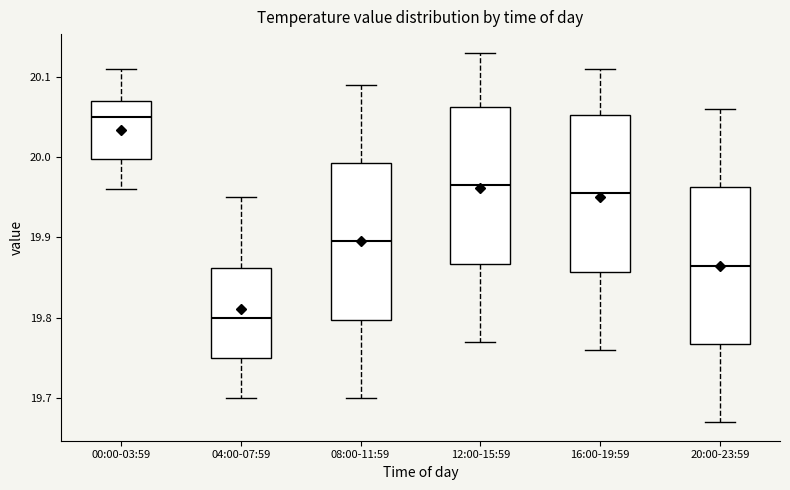

Where is the upper edge of the box for 12:00-15:59 on the y-axis? The values are not printed on the chart, so give them approximately, as read against the axis.

20.06